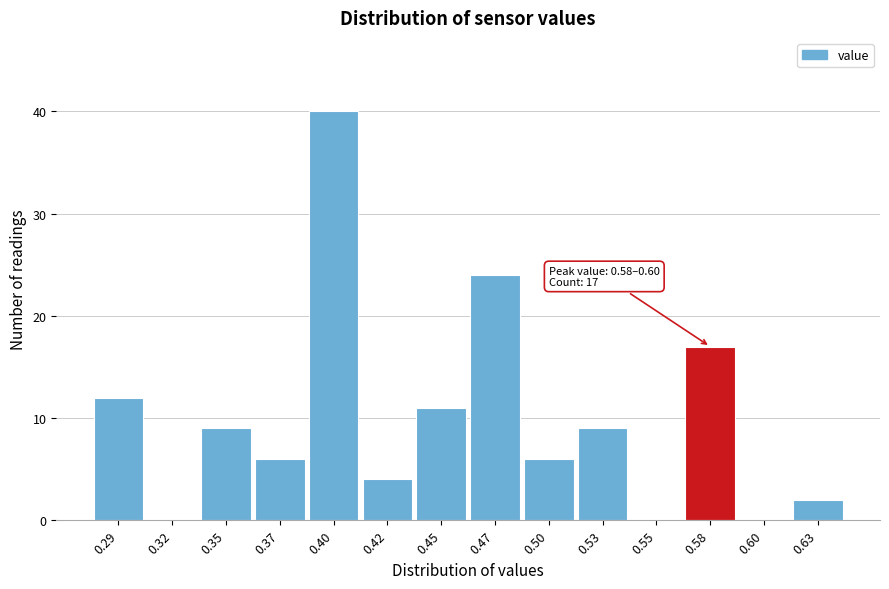

Reading right to left, list all the values displayed in this chart.

0.63=2	0.60=0	0.58=17	0.55=0	0.53=9	0.50=6	0.47=24	0.45=11	0.42=4	0.40=40	0.37=6	0.35=9	0.32=0	0.29=12